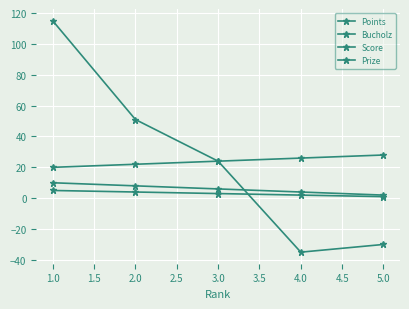

How many lines are shown in the chart?

4